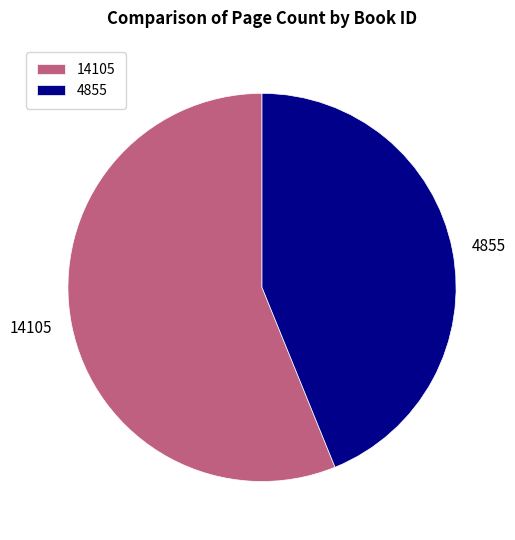

Combined, do 14105 and 4855 account for over 50%?

Yes